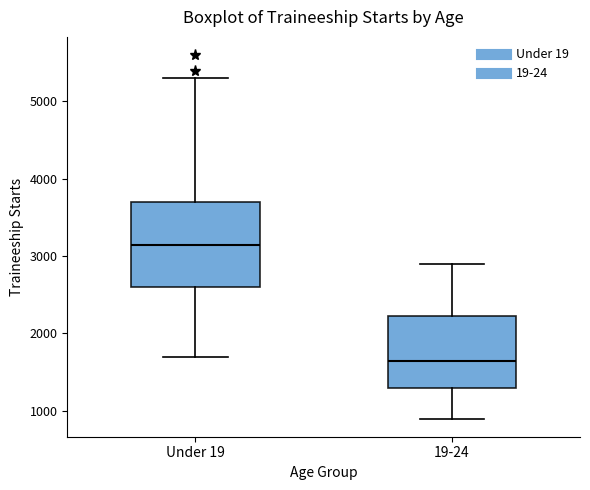

Where does the lower whisker of the box for Under 19 end on the y-axis? The values are not printed on the chart, so give them approximately, as read against the axis.

1700